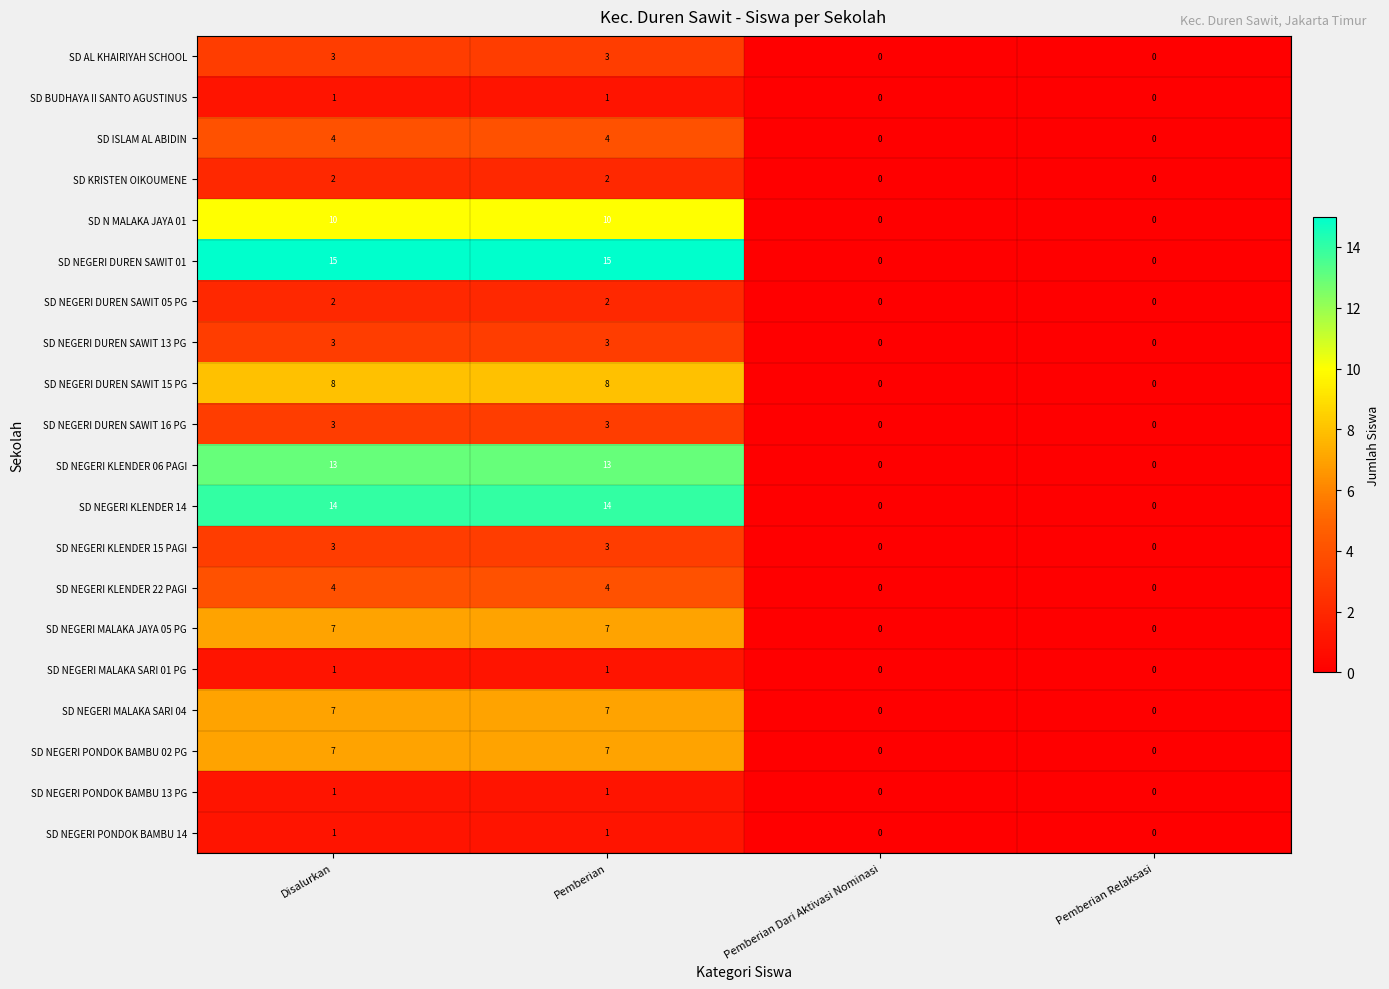

Is it true that SD NEGERI MALAKA SARI 01 PG equals 1 at Pemberian Dari Aktivasi Nominasi?

False